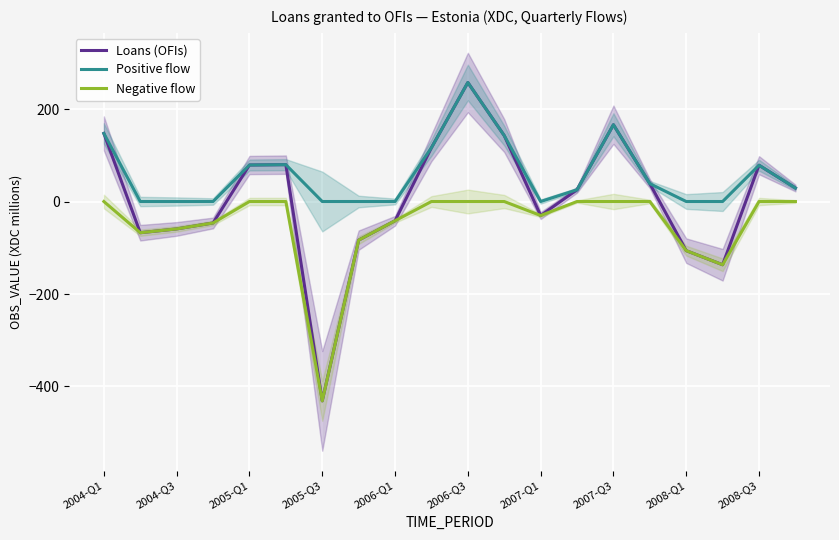

True or false: Loans (OFIs) has more than 0 interior local peaks.

True